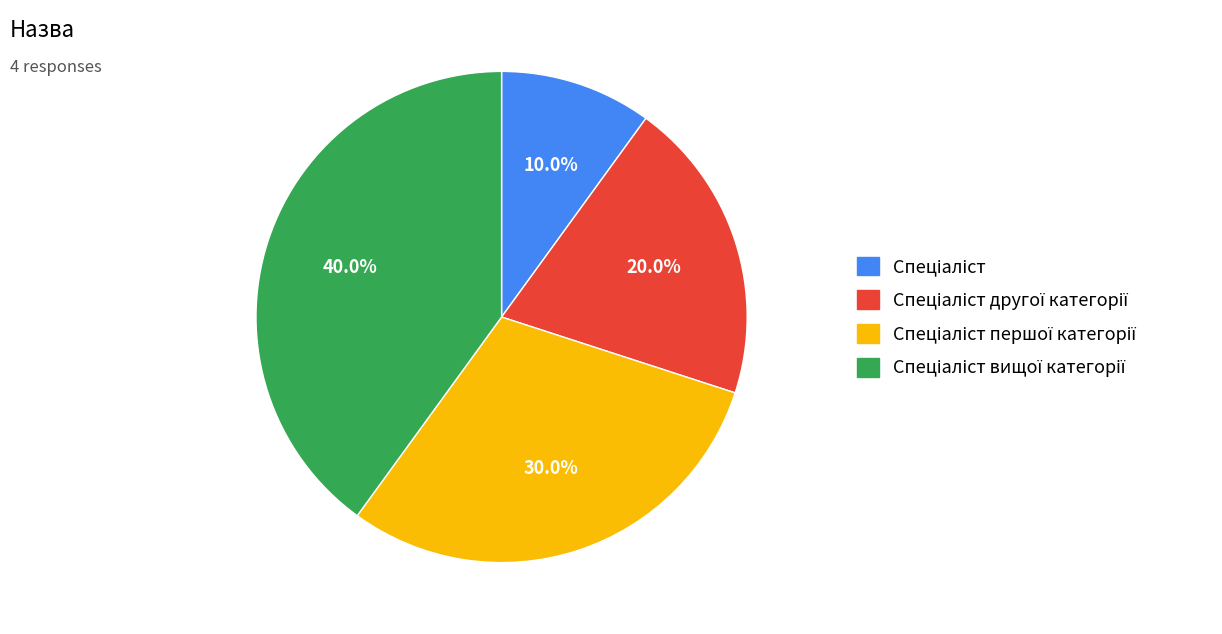

Does any single category account for the majority?

No